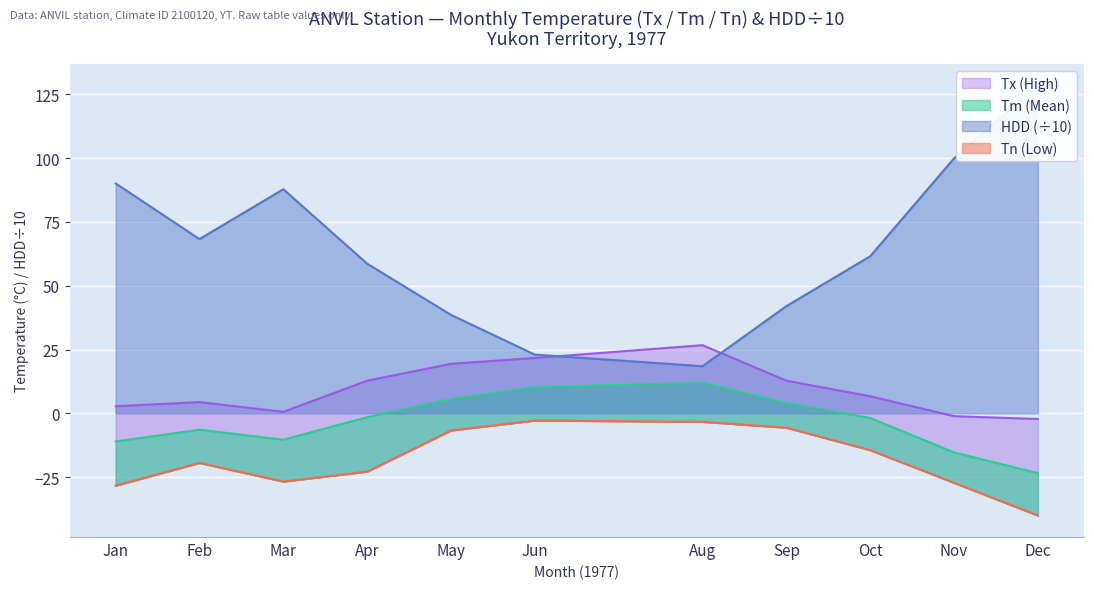

Which series has the widest spread of values?

HDD